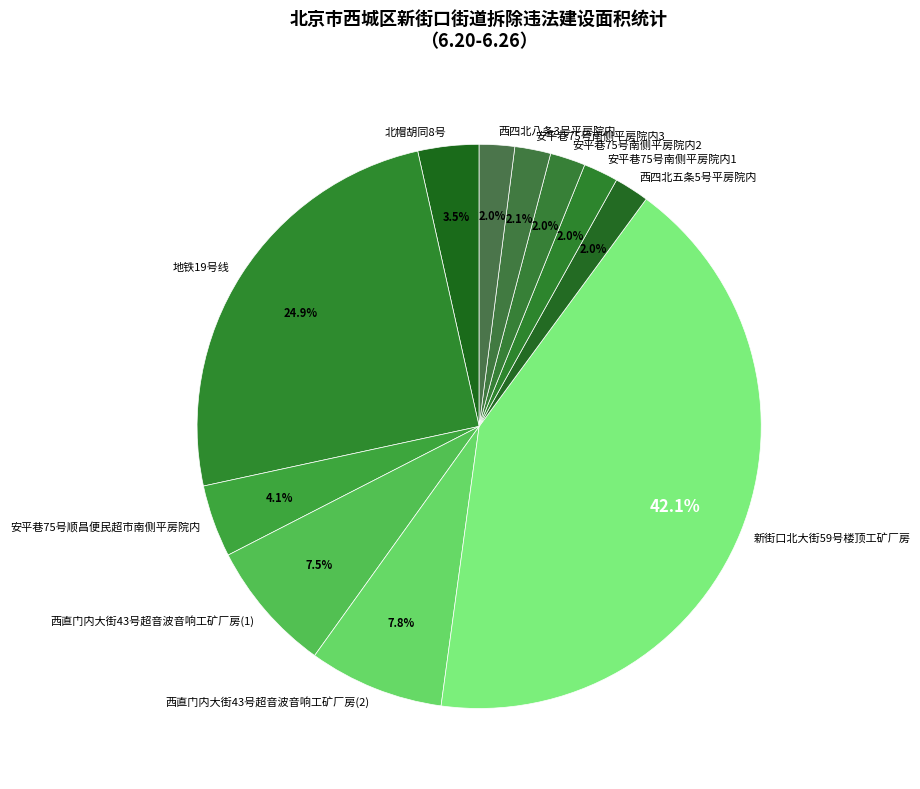

What portion of the pie excludes 西四北八条3号平房院内?

98.0%